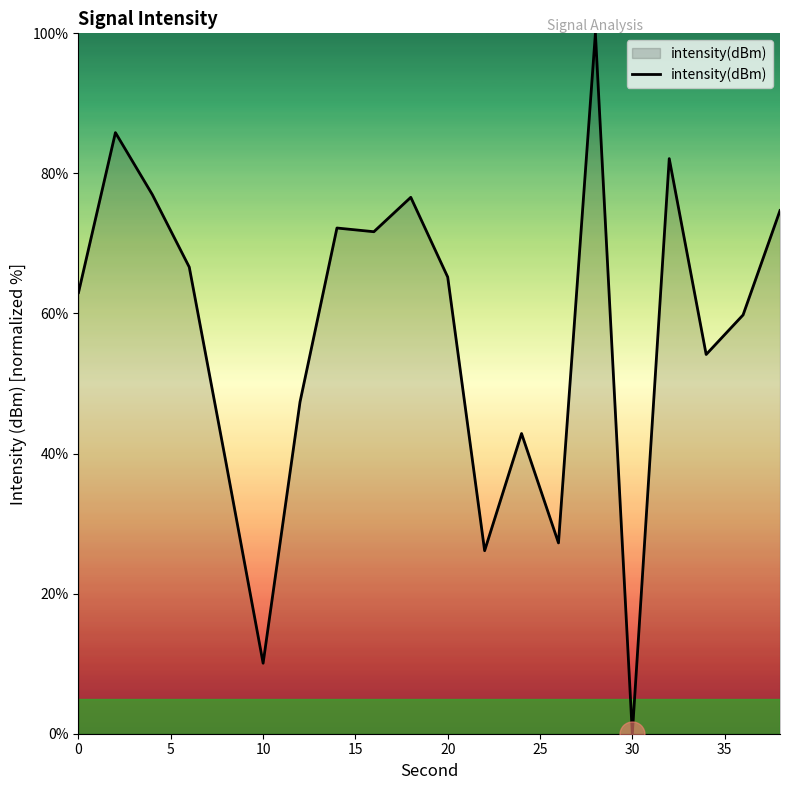

What is the difference between the maximum and minimum values?

100.0